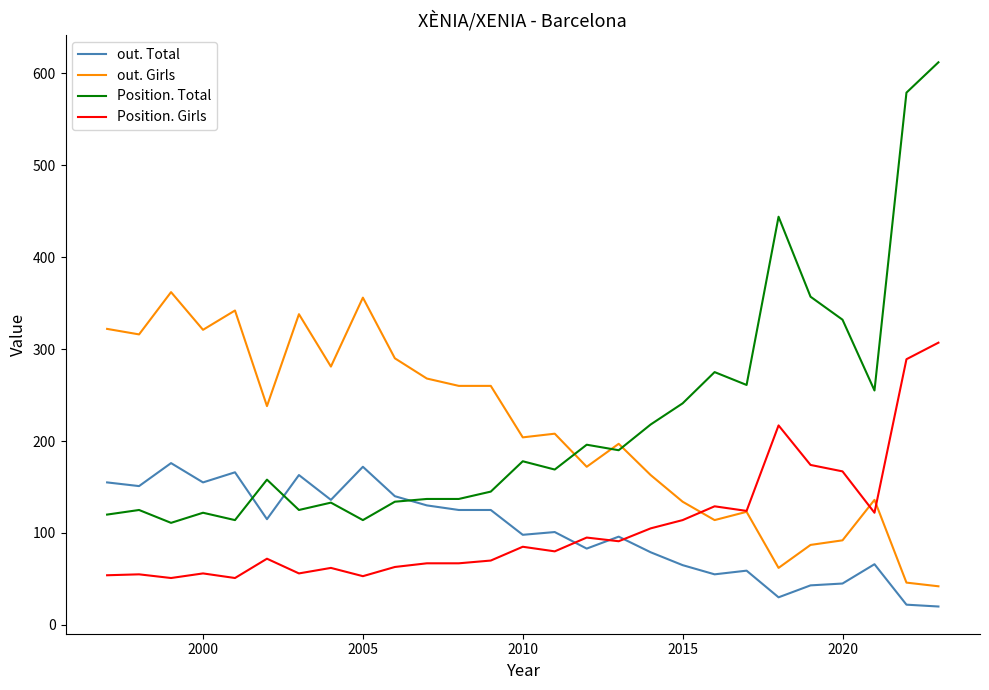

Rank the series by their maximum value, from highest to lowest.

Position. Total, out. Girls, Position. Girls, out. Total